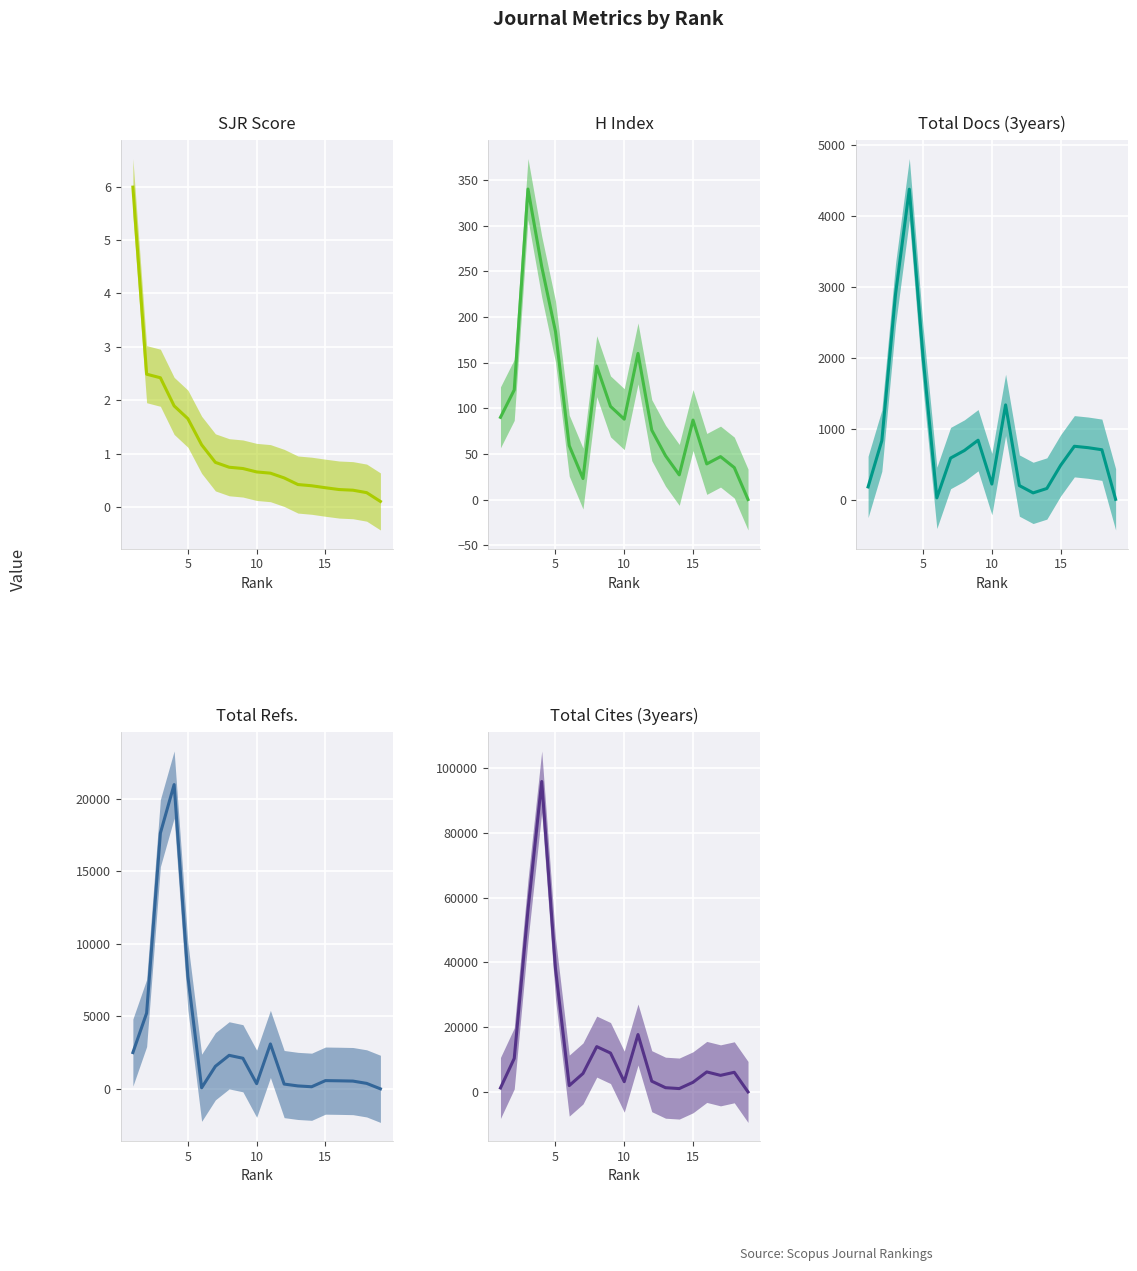

Rank the series by their maximum value, from highest to lowest.

Total Cites (3years), Total Refs., Total Docs. (3years), H index, SJR